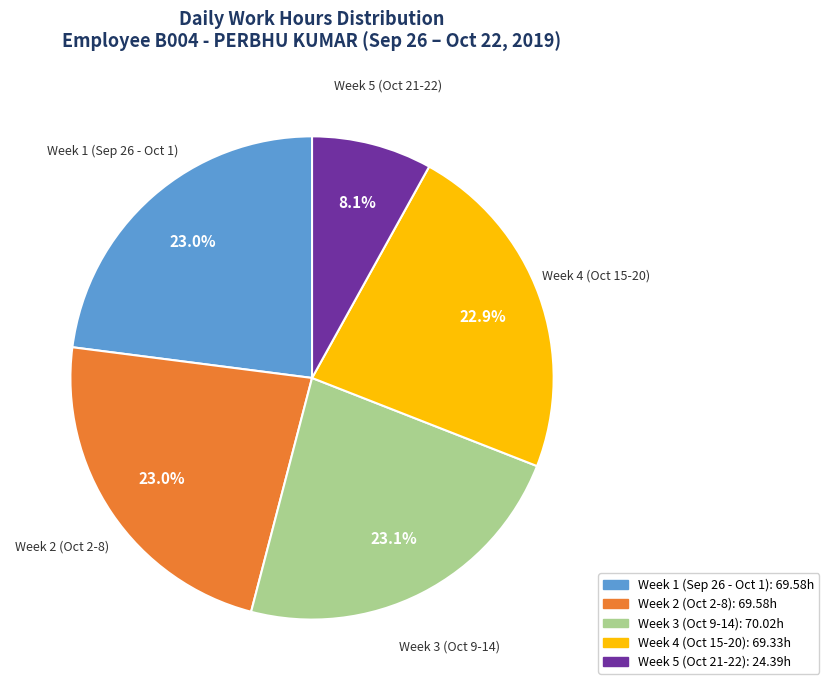

Is there a majority slice in this chart?

No